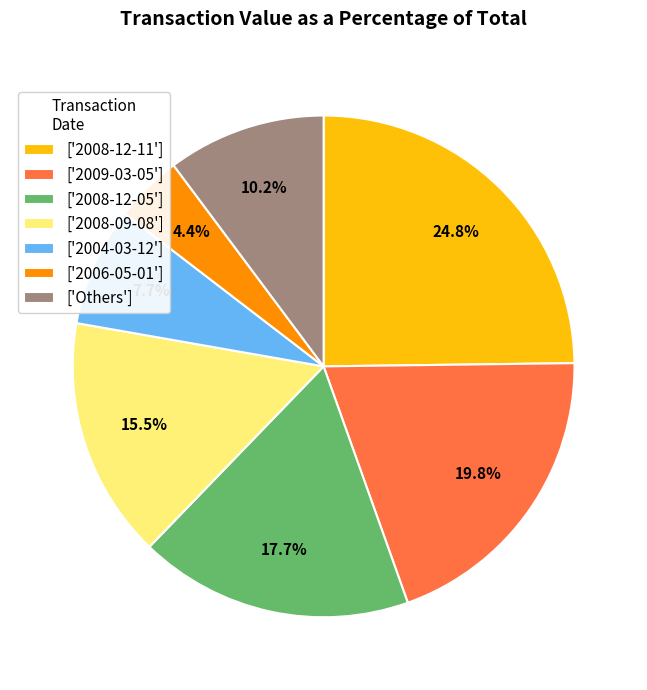

What portion of the pie excludes ['2006-05-01']?

95.6%